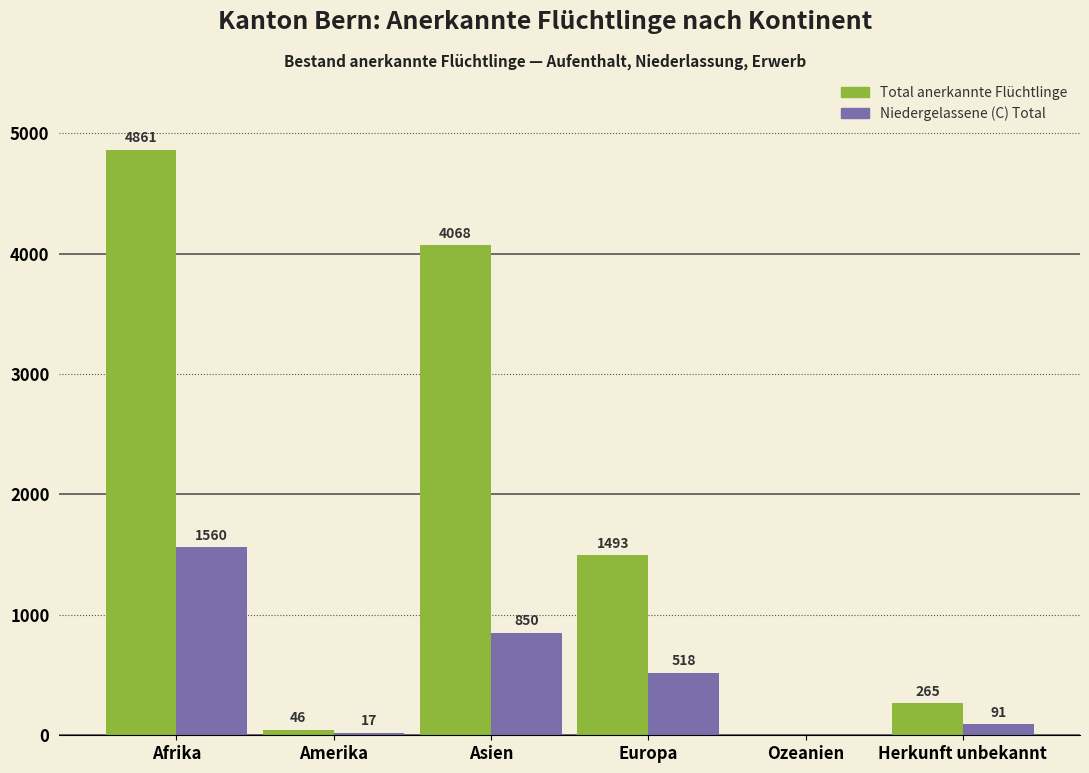

Is it true that Niedergelassene (C) Total equals 1560 at Afrika?

True